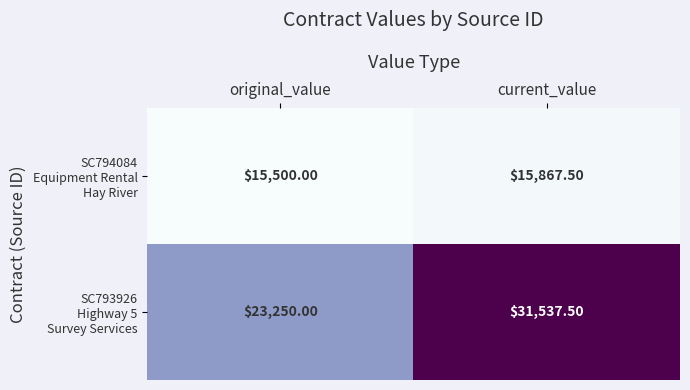

What is the spread (max minus min) of values at original_value?

7750.0